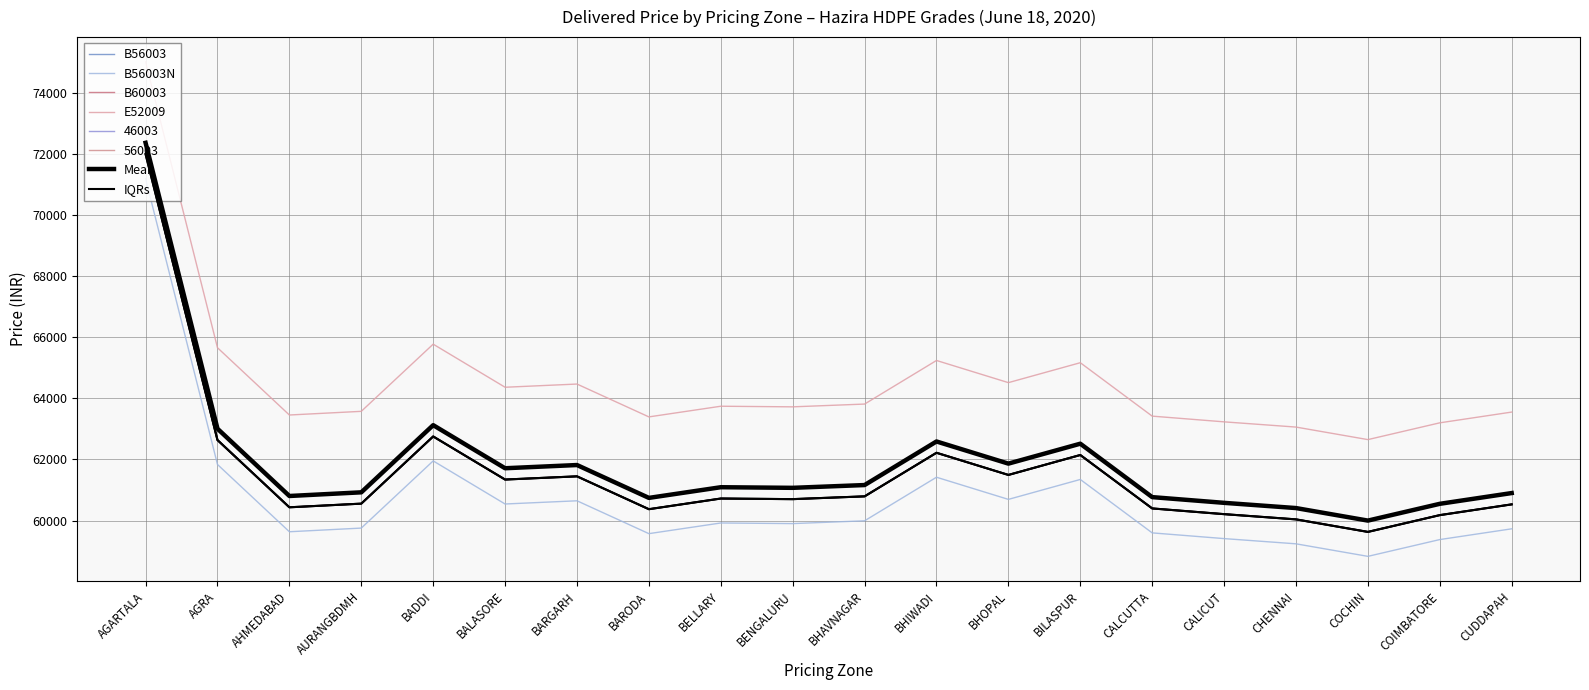

Which series has the widest spread of values?

B56003